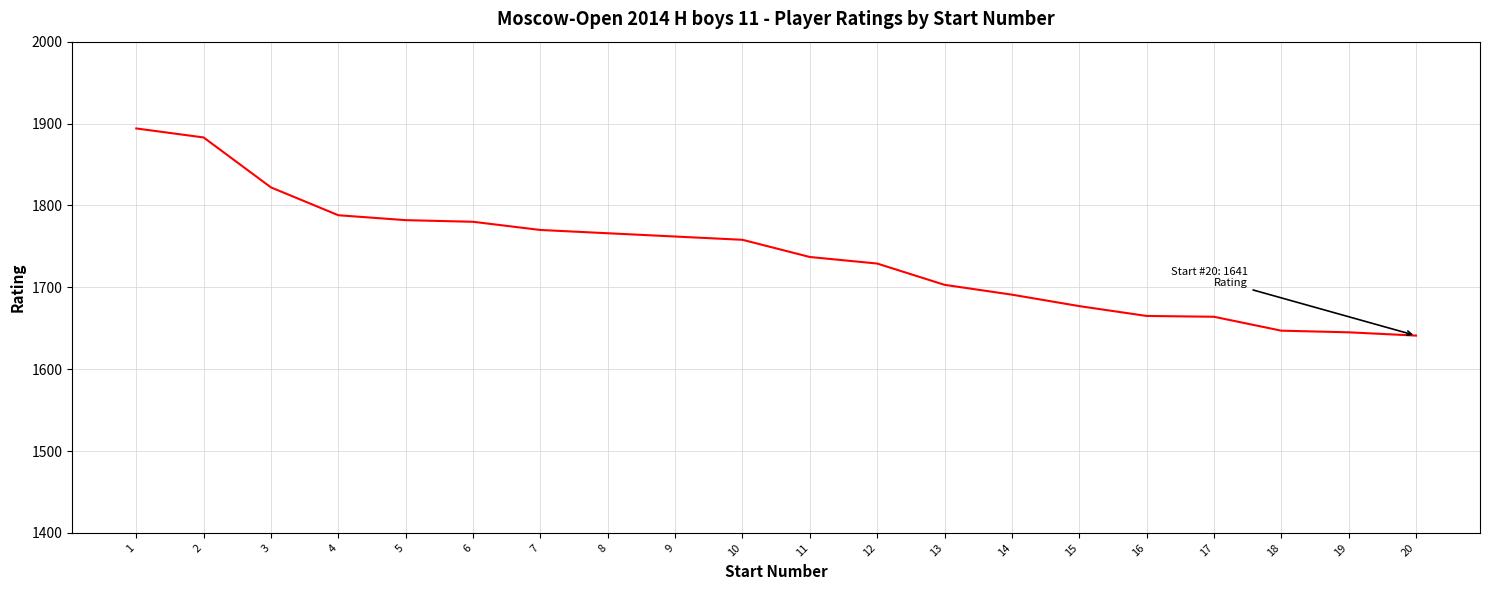

What is the difference between the values at 2 and 9?

121